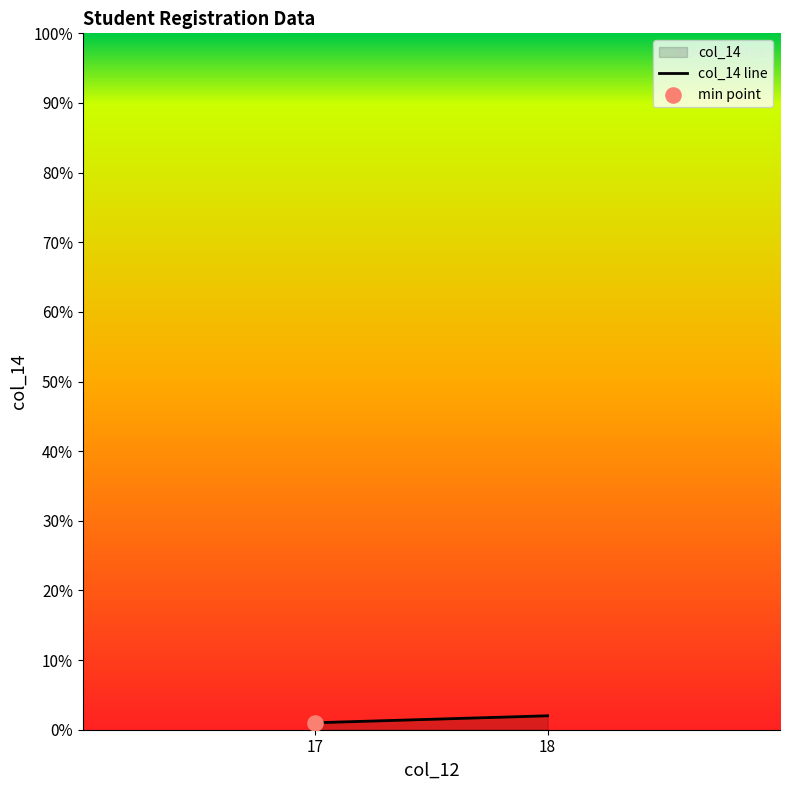

What is the ratio of the value at 17 to the value at 18?

0.5